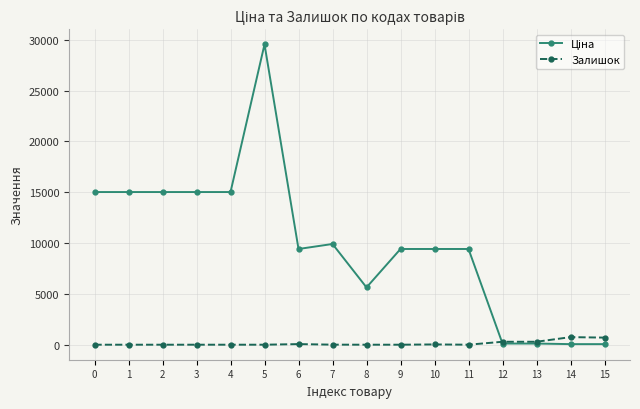

True or false: Залишок has more than 0 interior local peaks.

True